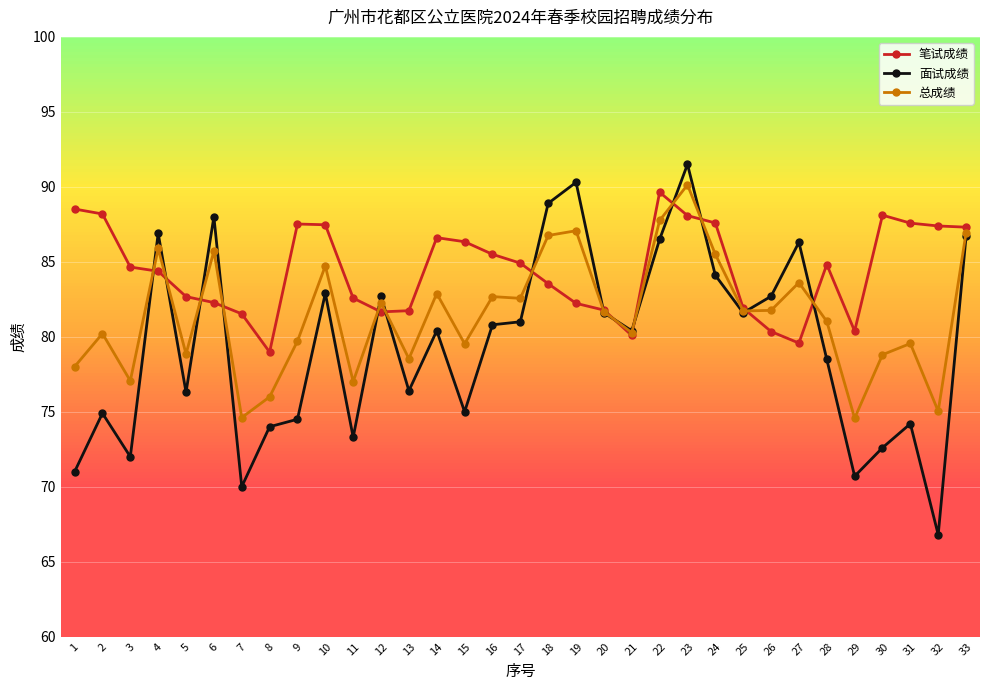

At which category does 总成绩 reach its first local valley?

3